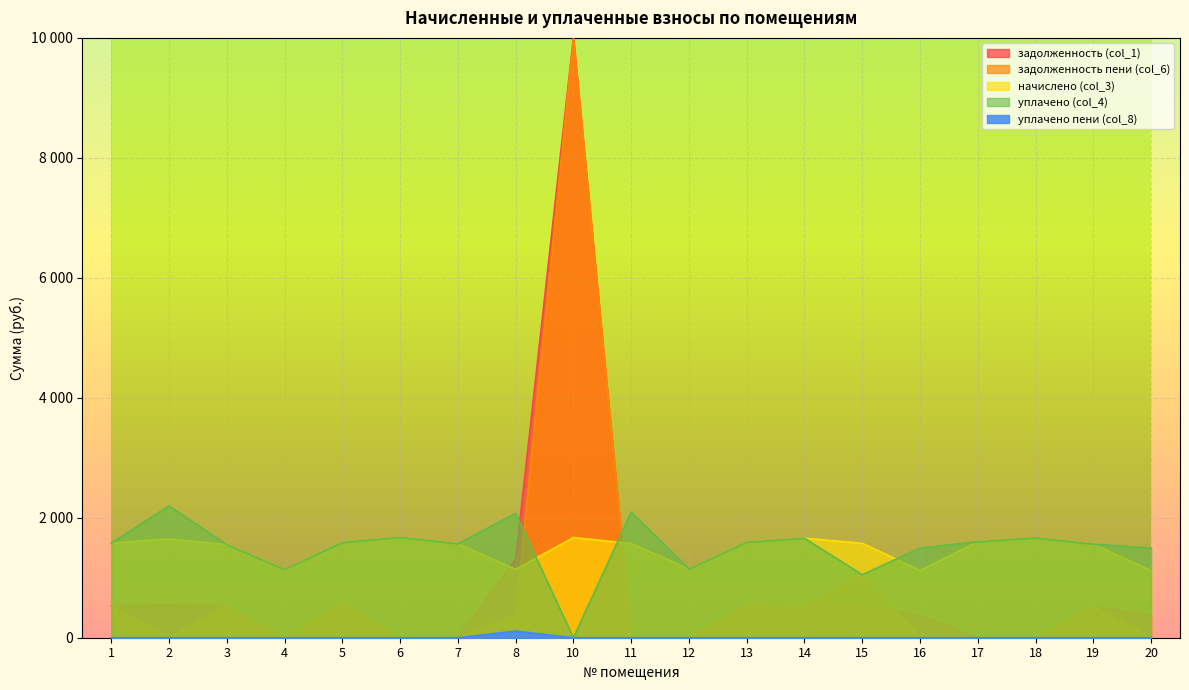

How many values in задолженность (col_1) are above zero?

14